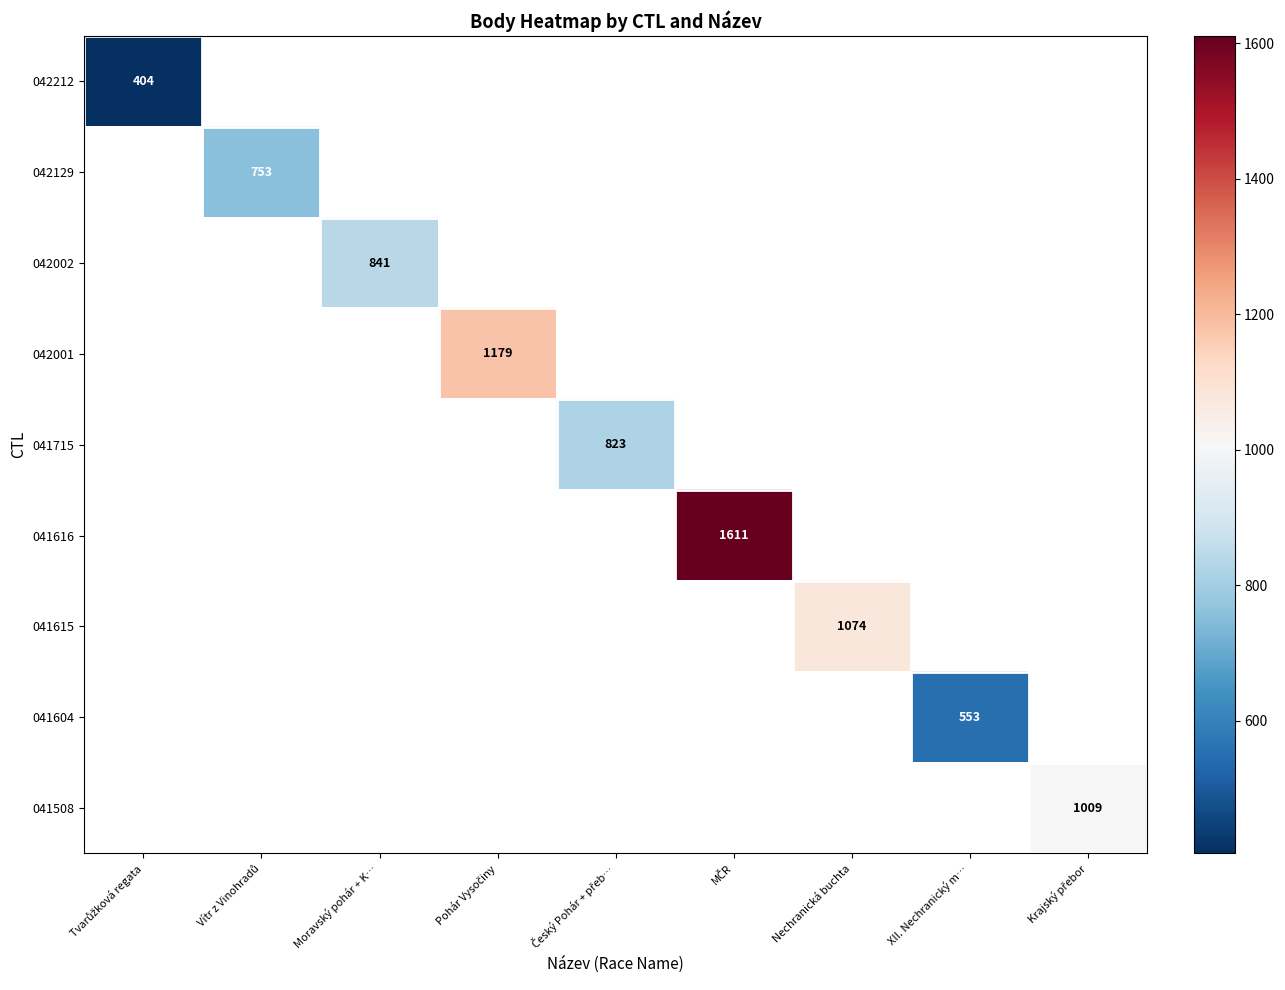

At how many categories does at least one series exceed 620?

7